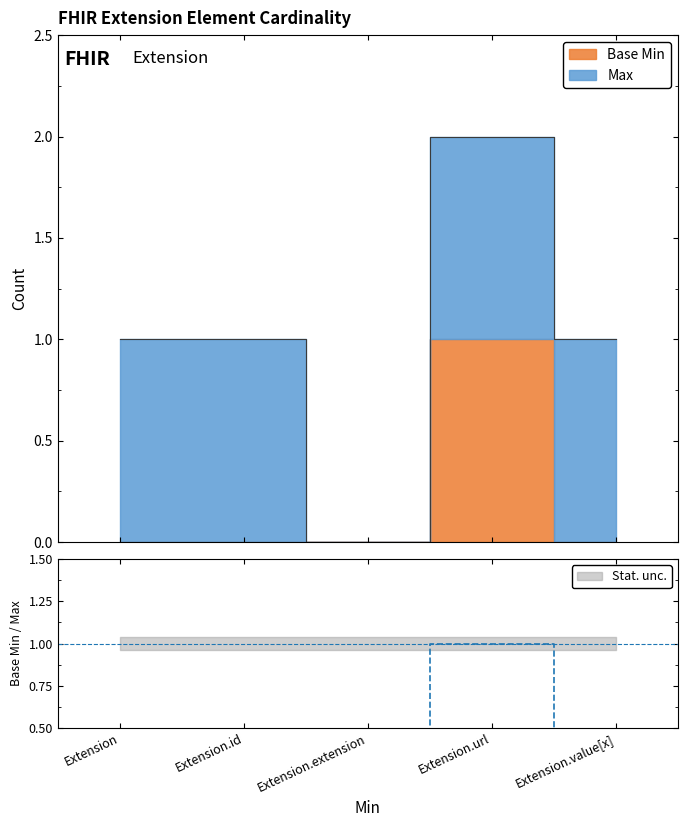

The value at Extension.url is 0.6. True or false?

False